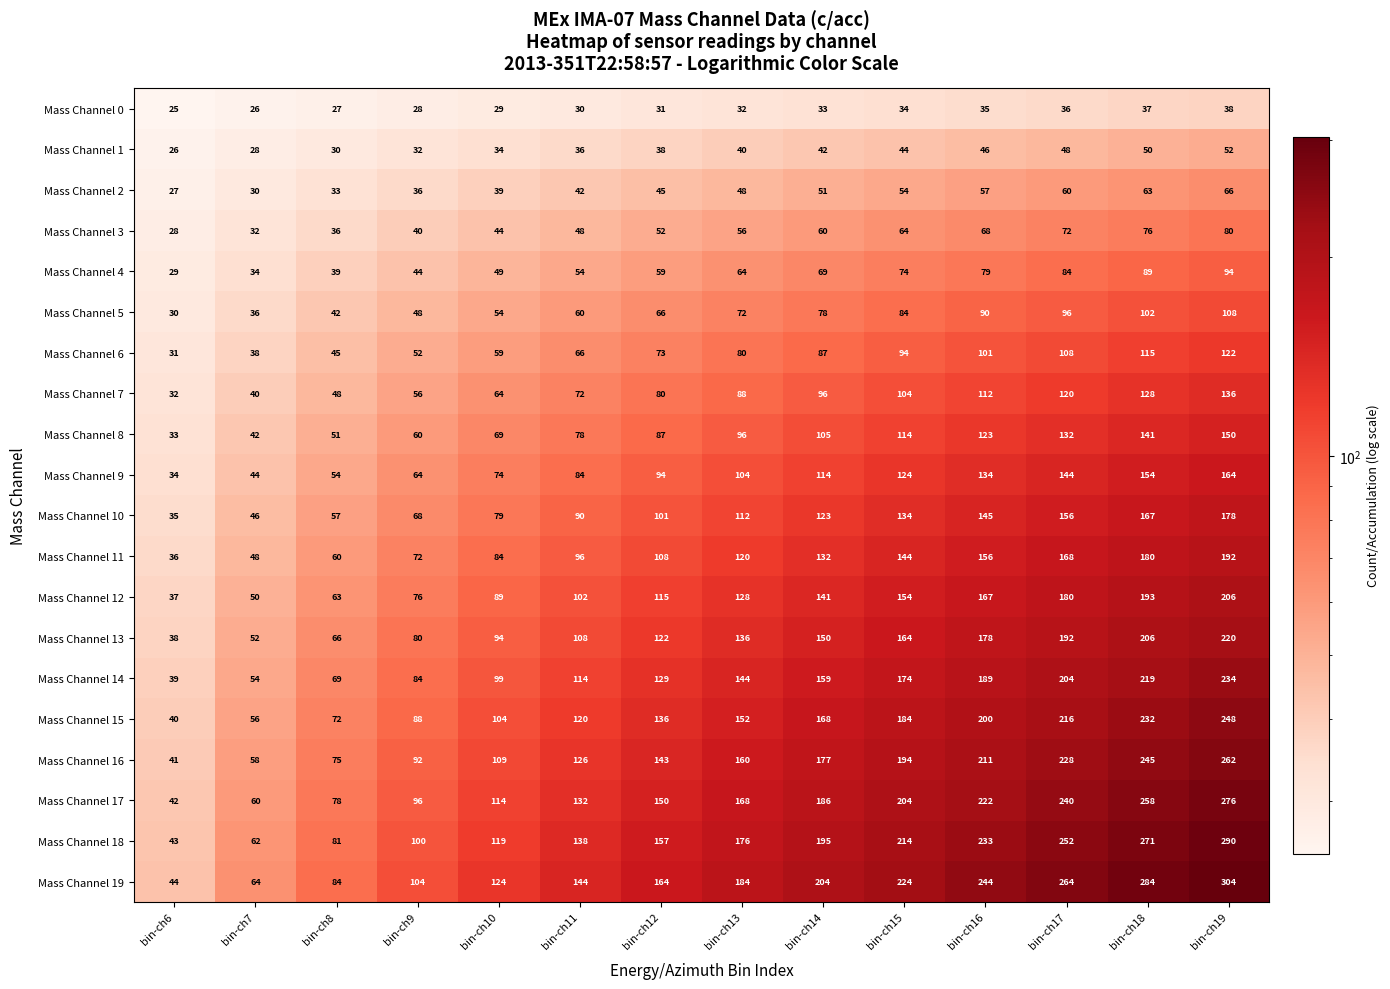

Which category has the highest value across all series?

bin-ch19